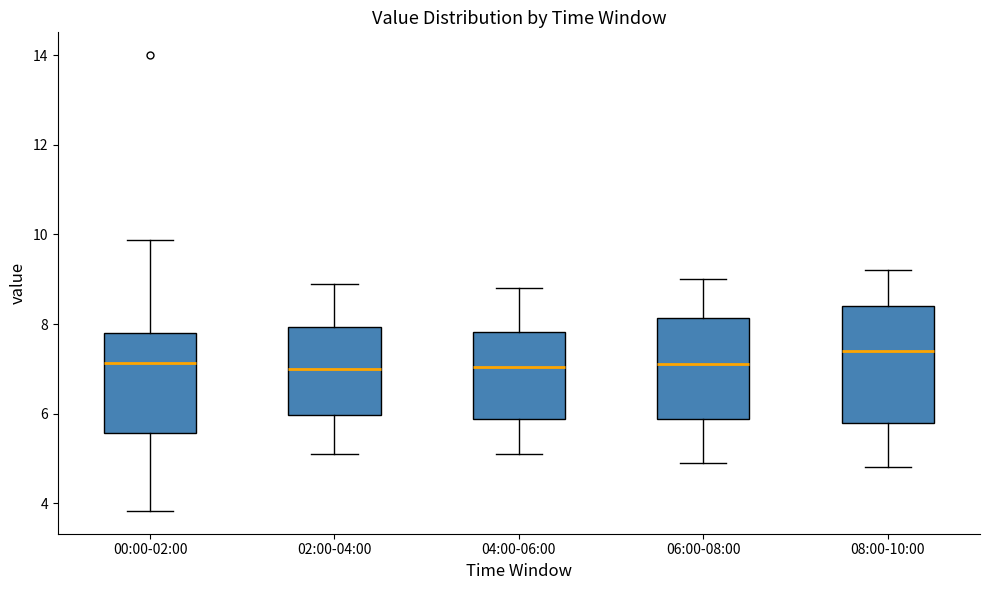

Reading left to right, transcribe this box plot: for each box, give where its median line is, the range the box spans, and where its two whiskers end, as read against the y-axis. The values are not printed on the chart, so give them approximately, as read against the axis.

00:00-02:00: median 7.2, box 5.6 to 7.8, whiskers 3.8 to 9.8
02:00-04:00: median 7.0, box 6.0 to 8.0, whiskers 5.2 to 9.0
04:00-06:00: median 7.0, box 5.8 to 7.8, whiskers 5.2 to 8.8
06:00-08:00: median 7.2, box 5.8 to 8.2, whiskers 5.0 to 9.0
08:00-10:00: median 7.4, box 5.8 to 8.4, whiskers 4.8 to 9.2